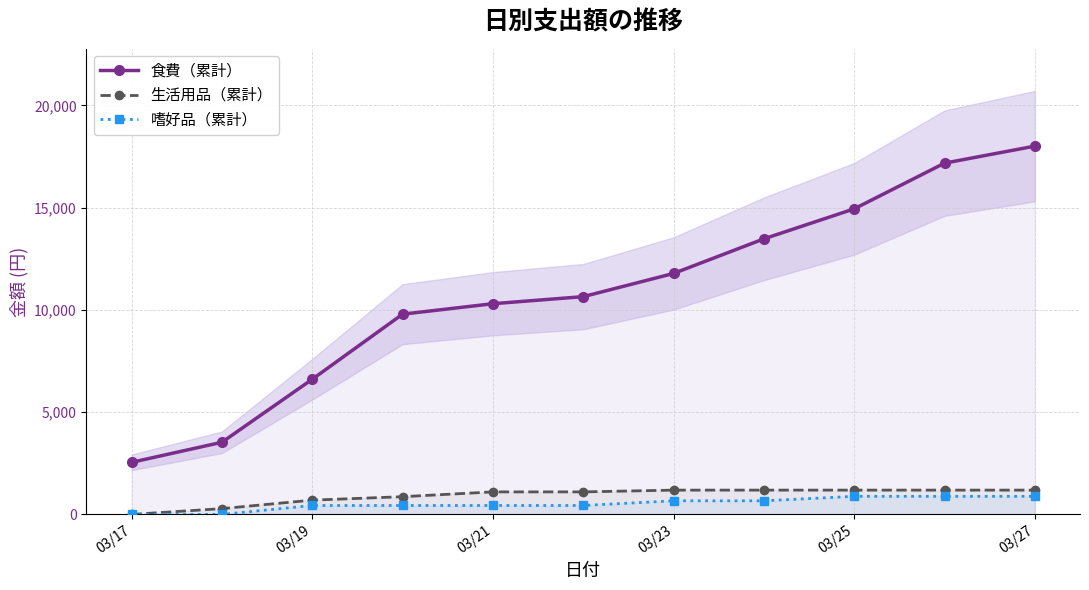

True or false: 嗜好品（累計） and 食費（累計） cross at least once.

False